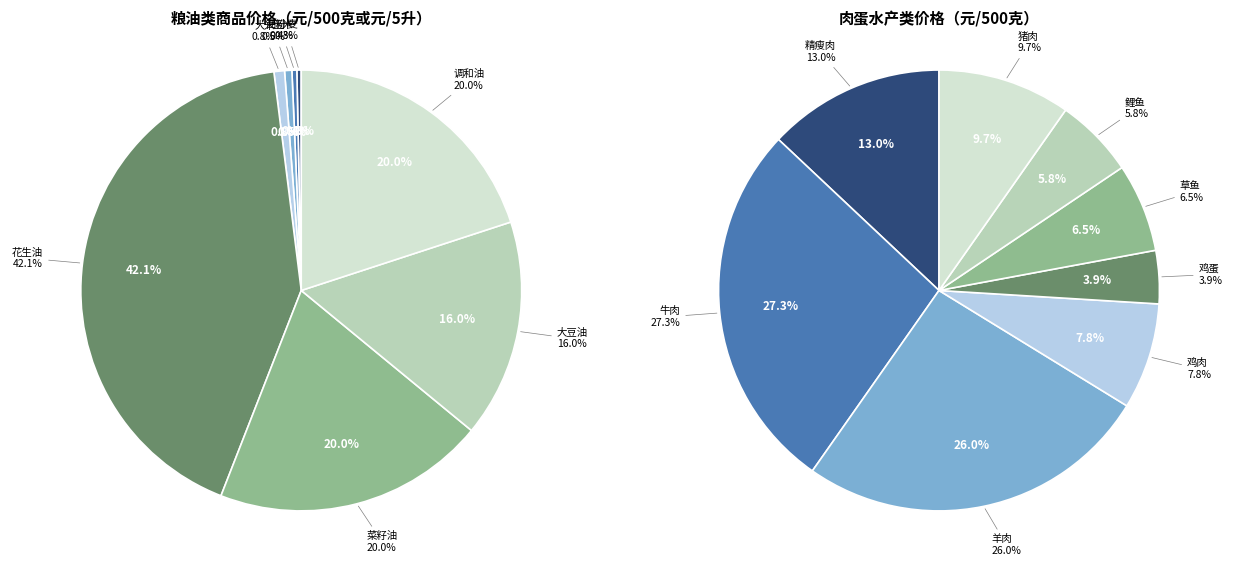

Is 2 the majority of the pie?

No